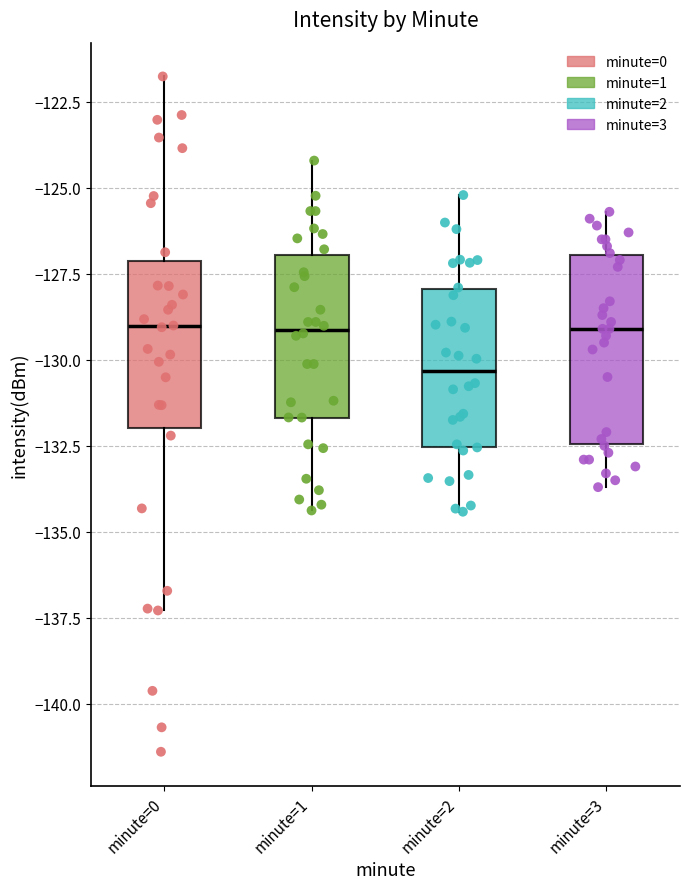

Reading left to right, transcribe this box plot: for each box, give where its median line is, the range the box spans, and where its two whiskers end, as read against the y-axis. The values are not printed on the chart, so give them approximately, as read against the axis.

minute=0: median -129.0, box -132.0 to -127.0, whiskers -137.5 to -122.0
minute=1: median -129.0, box -131.5 to -127.0, whiskers -134.5 to -124.0
minute=2: median -130.5, box -132.5 to -128.0, whiskers -134.5 to -125.0
minute=3: median -129.0, box -132.5 to -127.0, whiskers -133.5 to -125.5